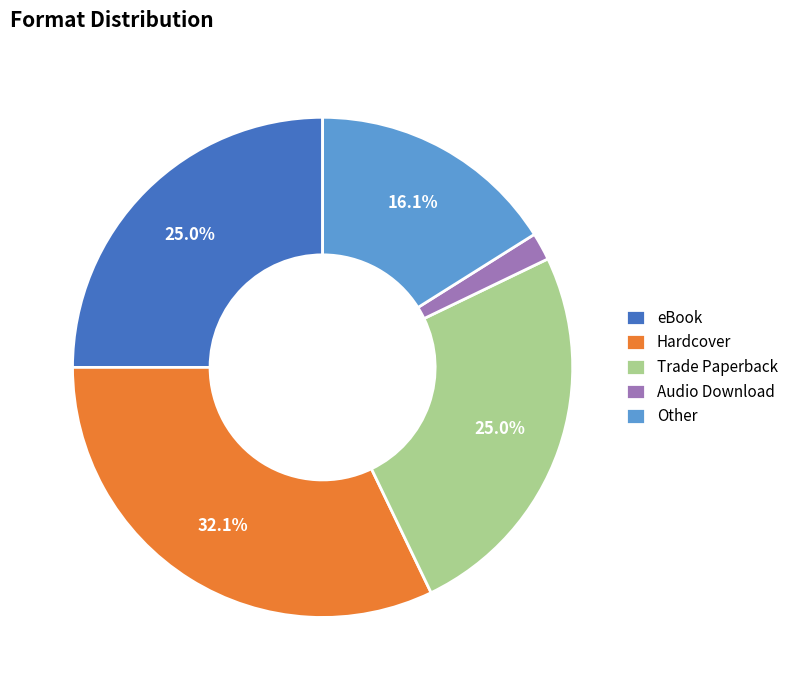

To the nearest percent, what percentage of the pie is Other?

16%